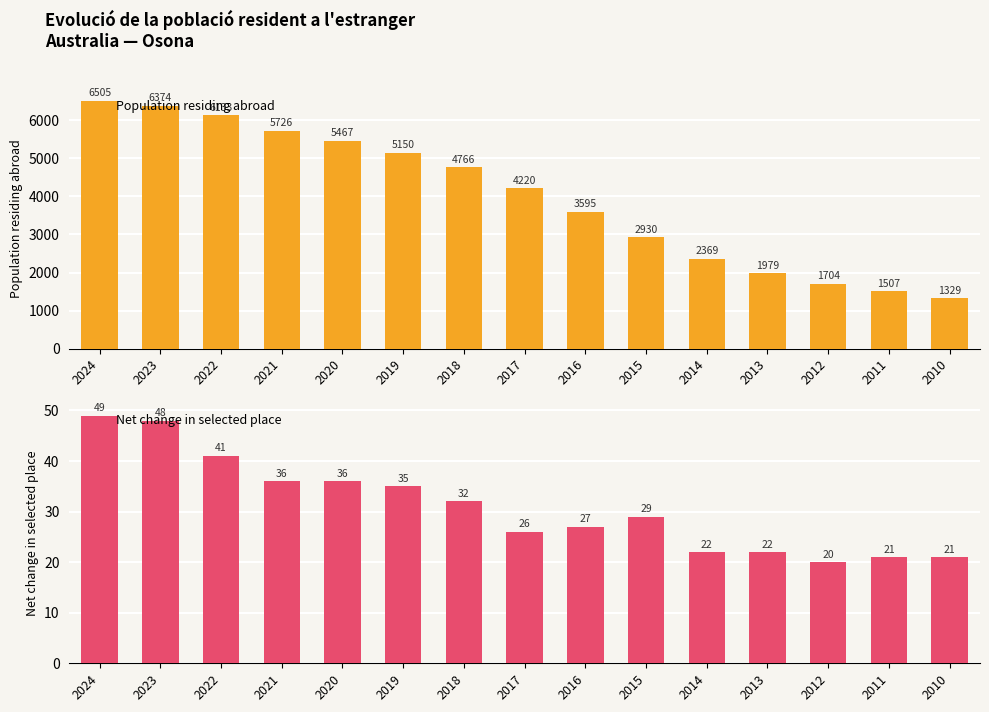

What is the average value of the Population residing abroad series?

3984